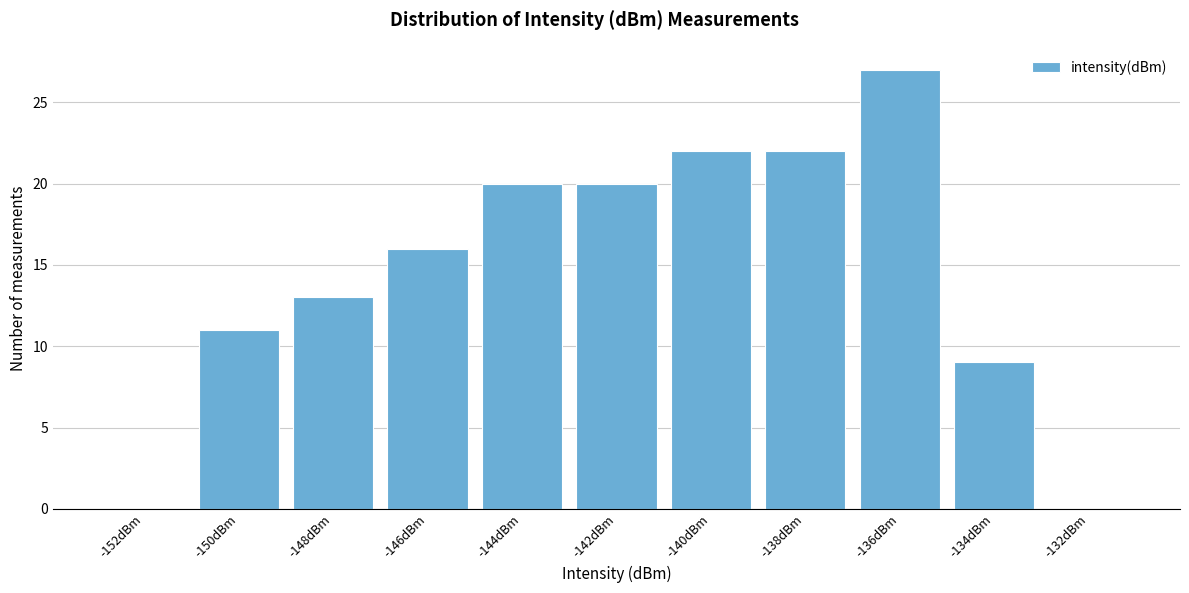

Reading right to left, extract all data points from this chart.

-132dBm=0	-134dBm=9	-136dBm=27	-138dBm=22	-140dBm=22	-142dBm=20	-144dBm=20	-146dBm=16	-148dBm=13	-150dBm=11	-152dBm=0